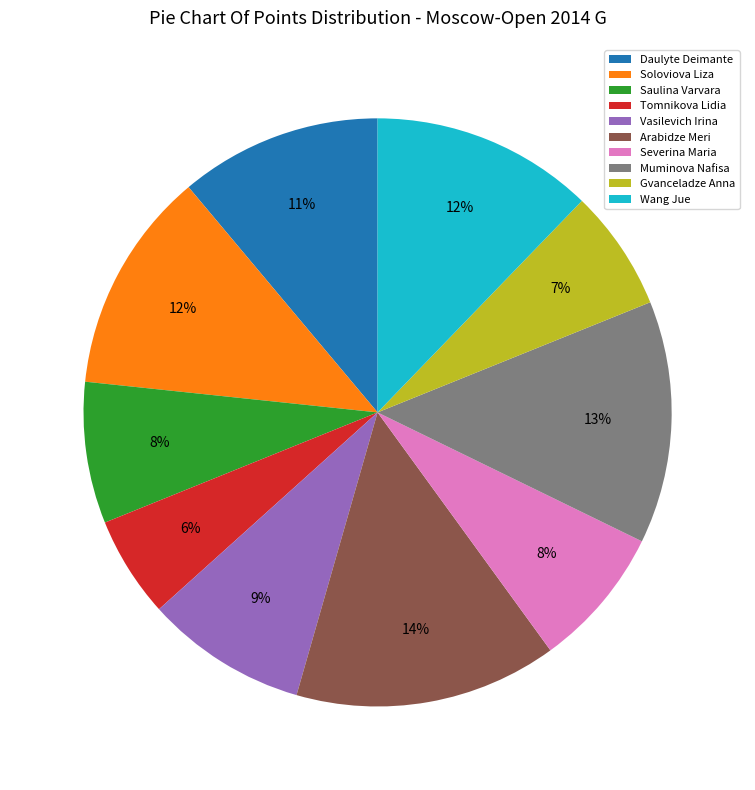

How many segments does this pie chart have?

10